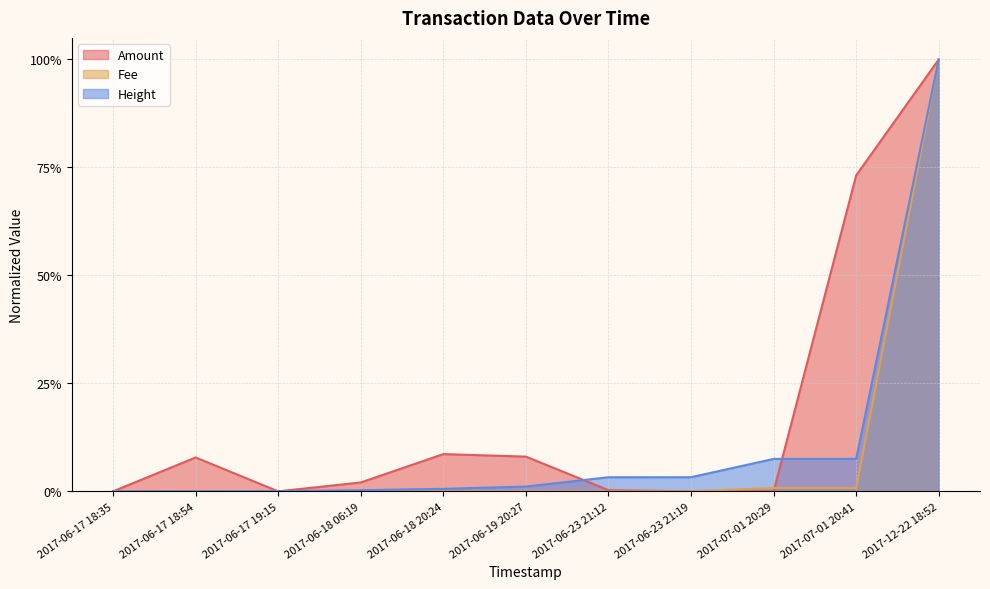

What are all the series names shown in the legend?

Amount, Fee, Height